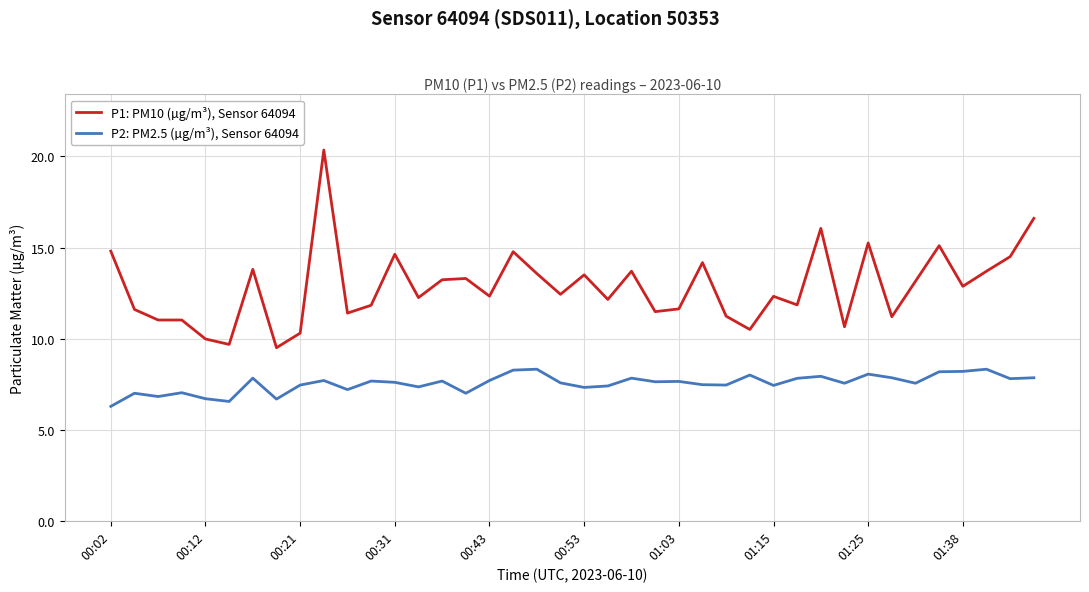

True or false: P2: PM2.5 (µg/m³), Sensor 64094 and P1: PM10 (µg/m³), Sensor 64094 intersect in this chart.

False